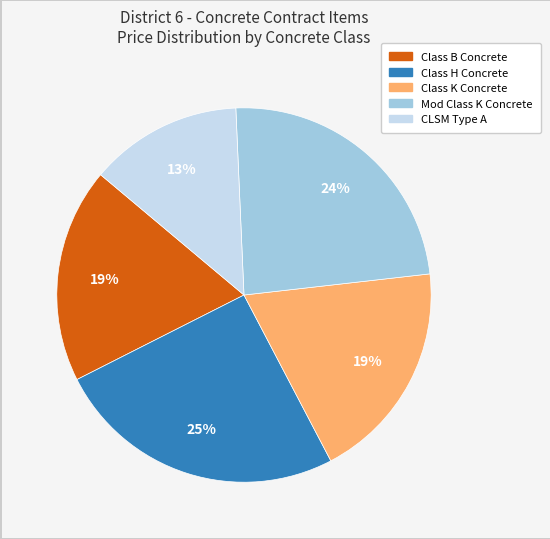

Between Class B Concrete and Class H Concrete, which is larger?

Class H Concrete